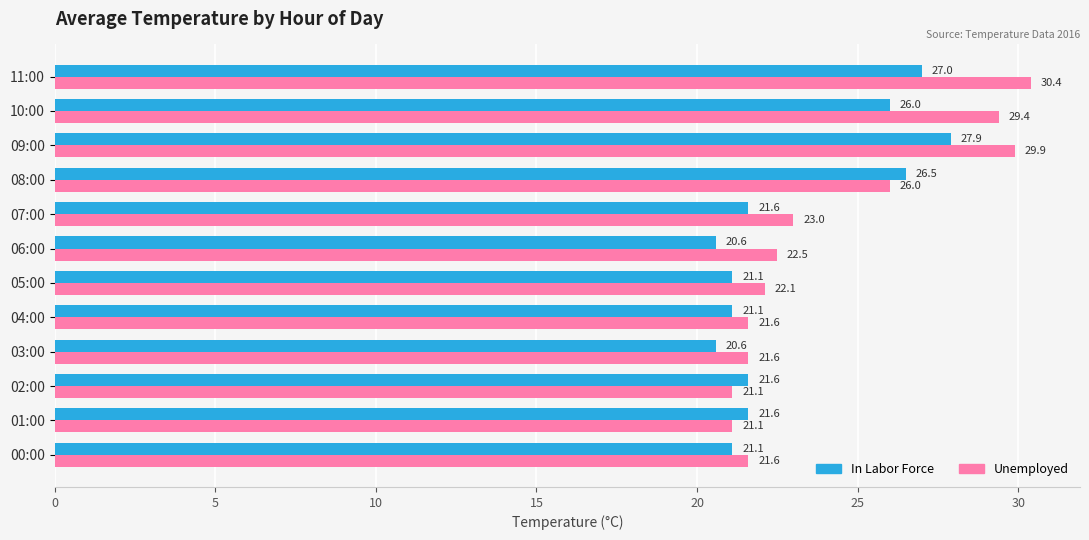

Between 02:00 and 09:00, which series saw the biggest shift?

Unemployed